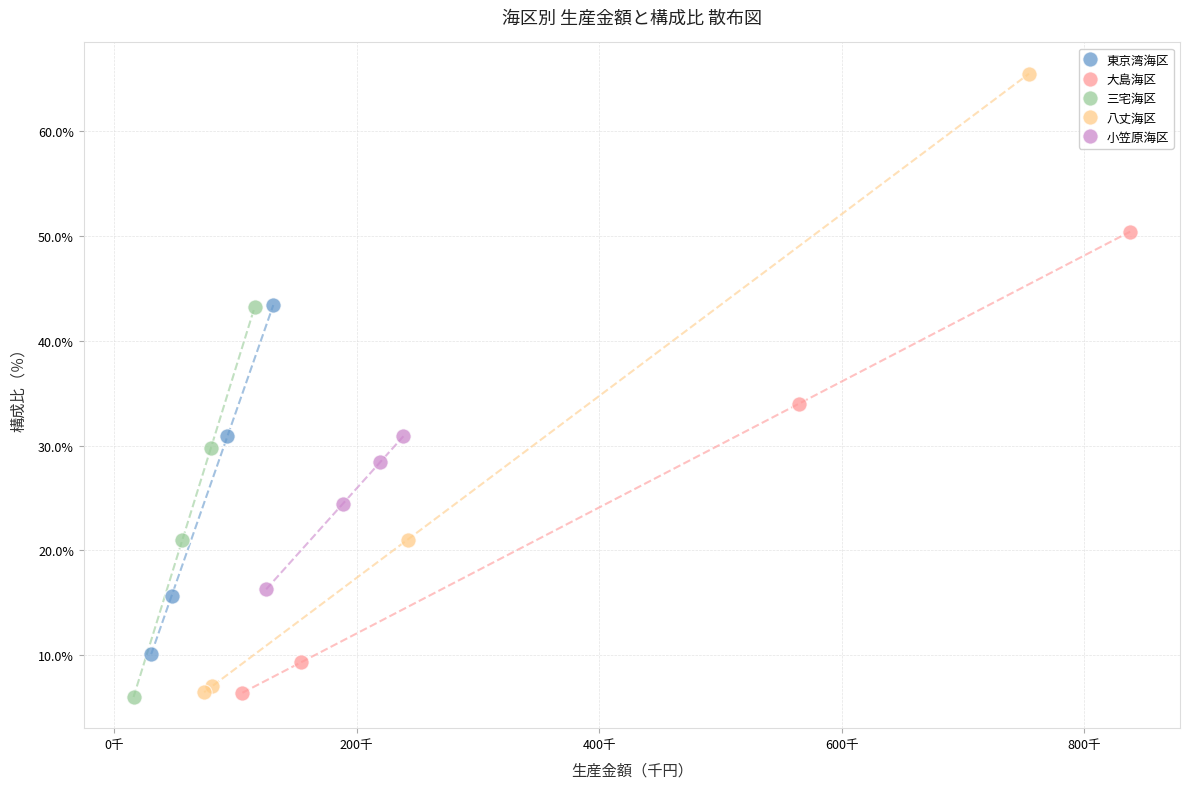

Which series reaches the maximum Y coordinate?

八丈海区